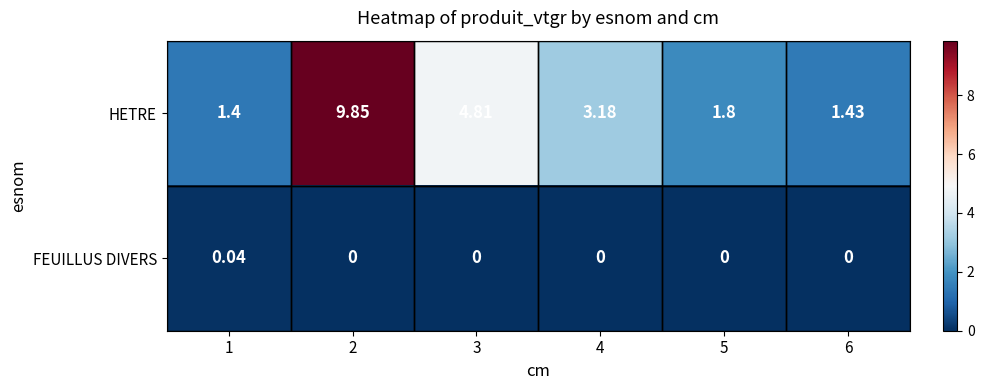

Rank the series by their average value, from highest to lowest.

HETRE, FEUILLUS DIVERS